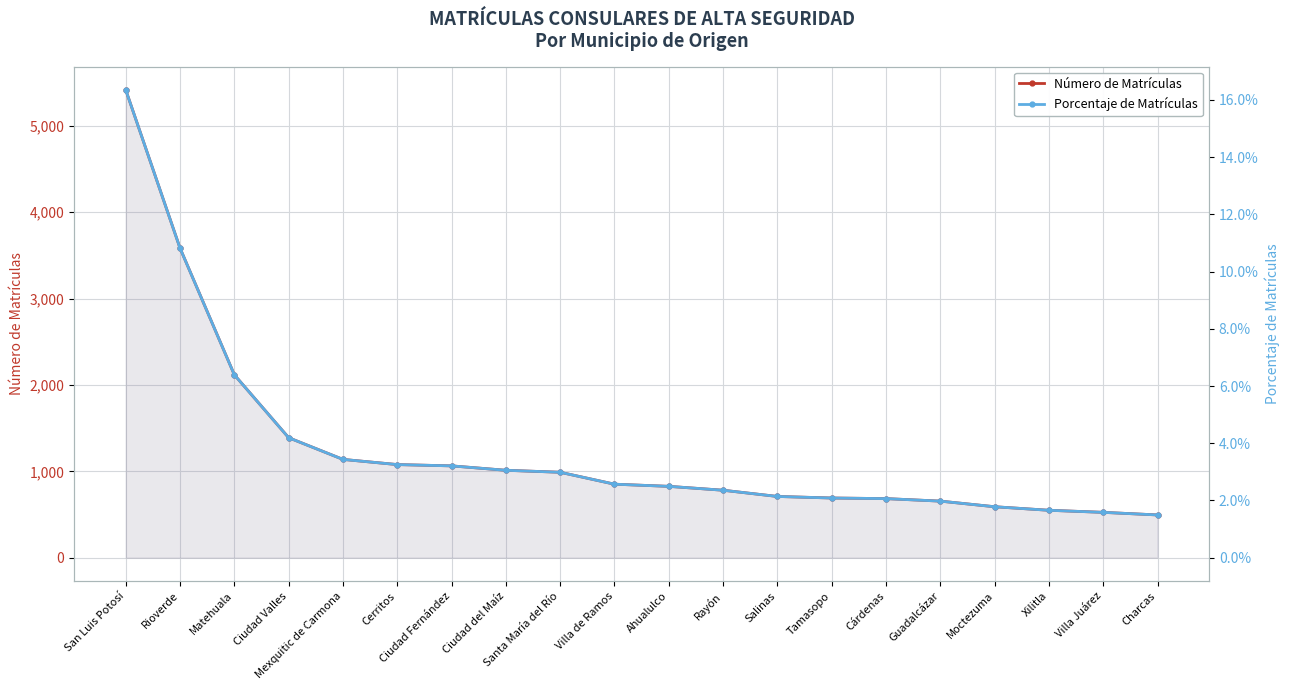

True or false: Porcentaje de Matrículas has a value of 0.0 at Salinas.

False